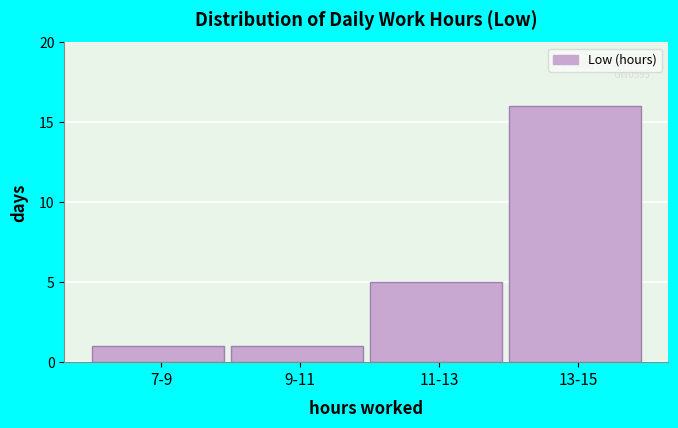

Reading left to right, extract all data points from this chart.

1	1	5	16